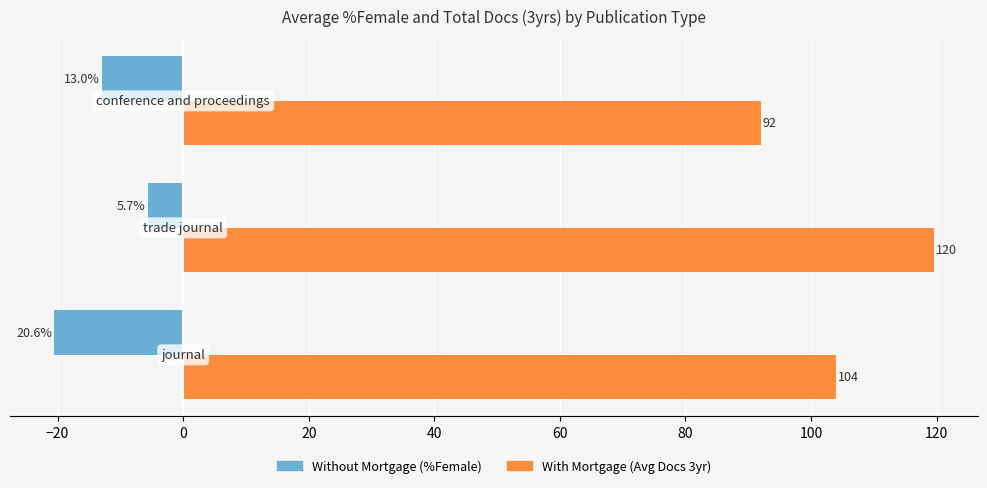

What is the greatest value displayed?

119.6